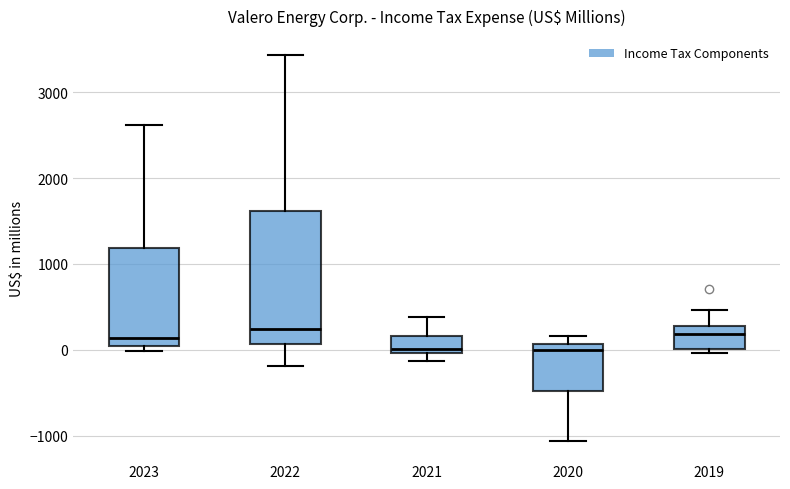

Reading left to right, transcribe this box plot: for each box, give where its median line is, the range the box spans, and where its two whiskers end, as read against the y-axis. The values are not printed on the chart, so give them approximately, as read against the axis.

2023: median 100, box 0 to 1200, whiskers 0 (just below the box's lower edge) to 2600
2022: median 200, box 100 to 1600, whiskers -200 to 3400
2021: median 0 (just above the box's lower edge), box 0 to 200, whiskers -100 to 400
2020: median 0, box -500 to 100, whiskers -1100 to 200
2019: median 200, box 0 to 300, whiskers 0 (just below the box's lower edge) to 500